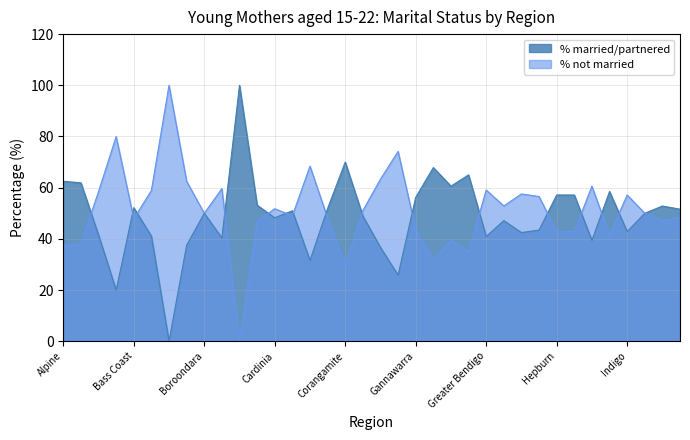

How many categories are shown in the chart?

36